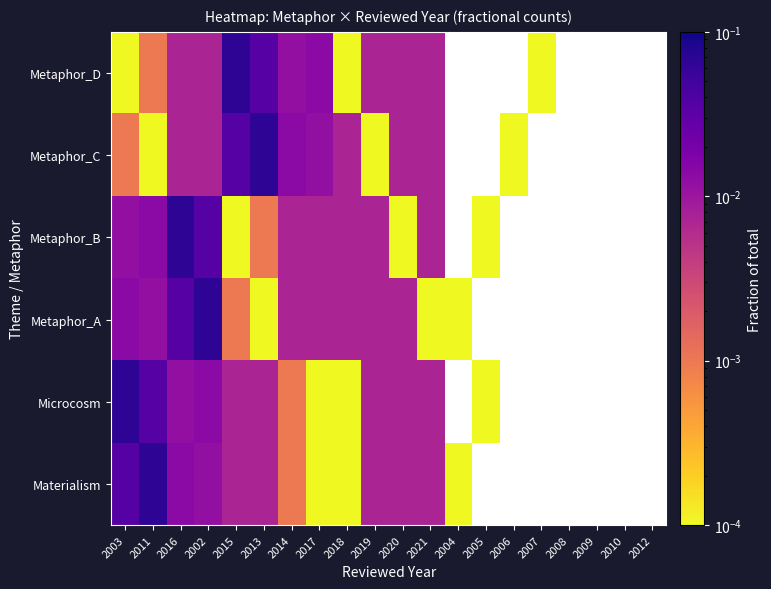

Rank the series by their maximum value, from highest to lowest.

Materialism, Microcosm, Metaphor_A, Metaphor_B, Metaphor_C, Metaphor_D